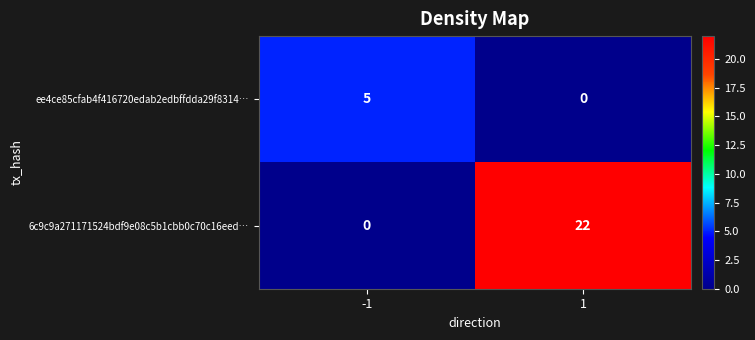

The value of 6c9c9a271171524bdf9e08c5b1cbb0c70c16eed… at -1 is 0. True or false?

True